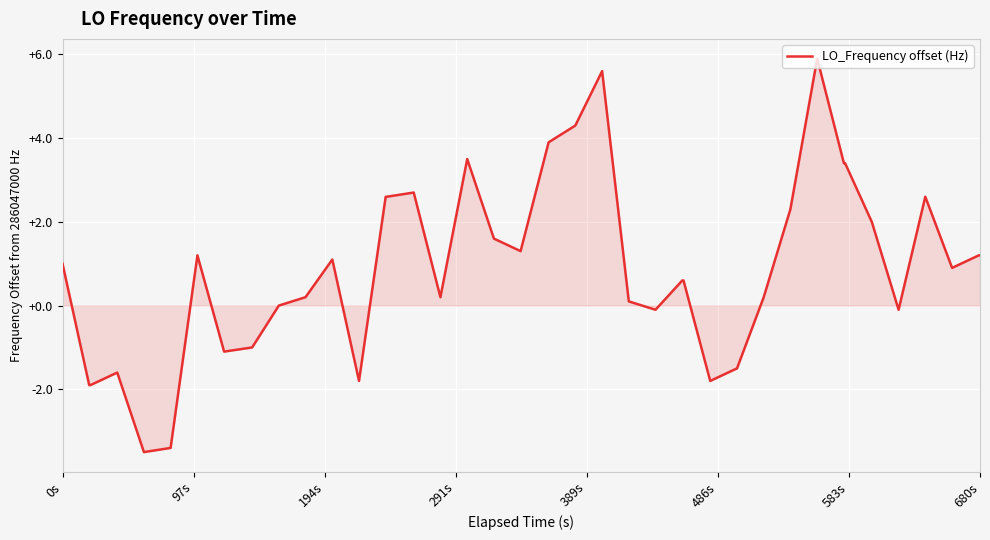

What is the minimum value shown in the chart?

-3.5